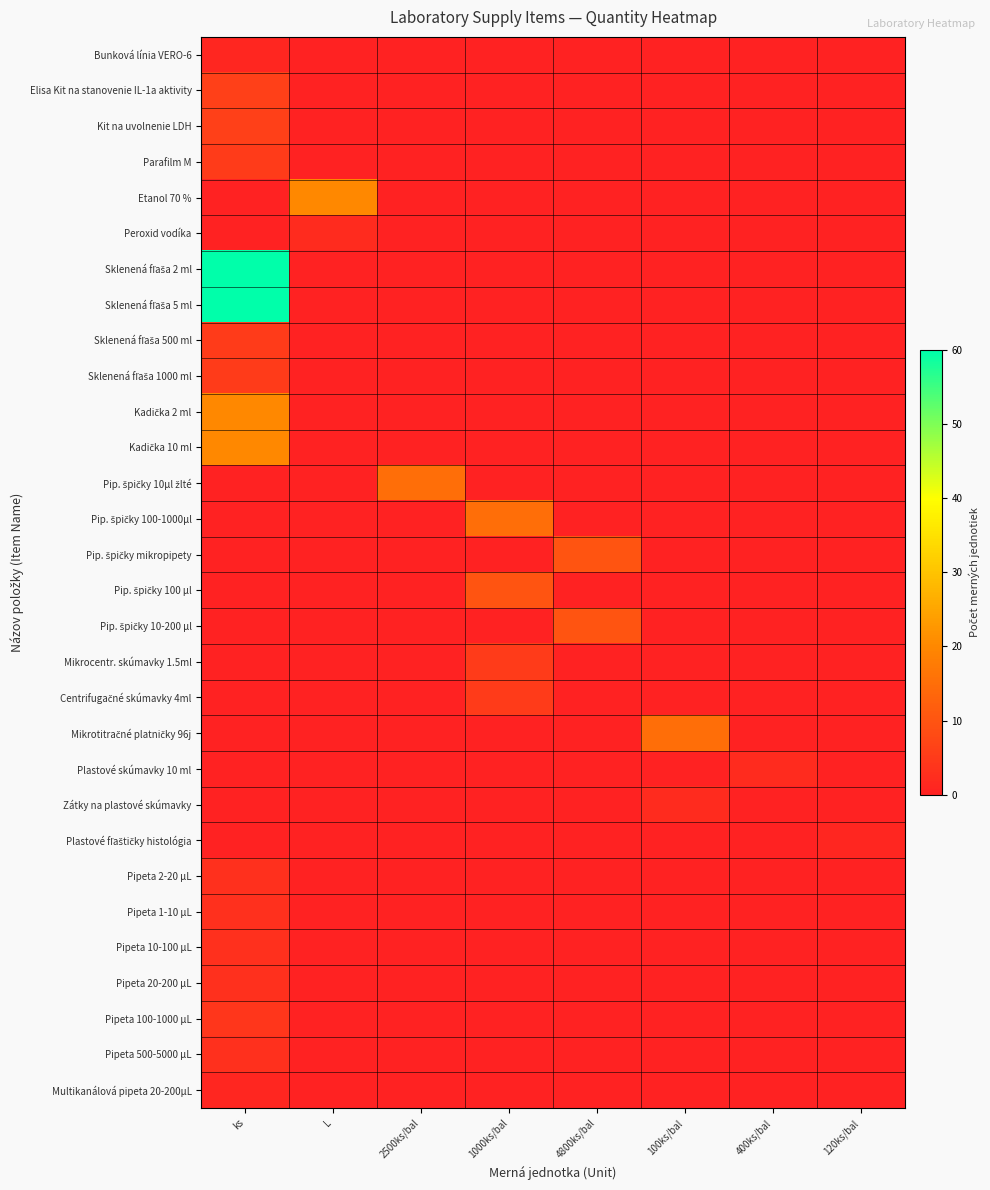

What is the total value across all series at ks?

208